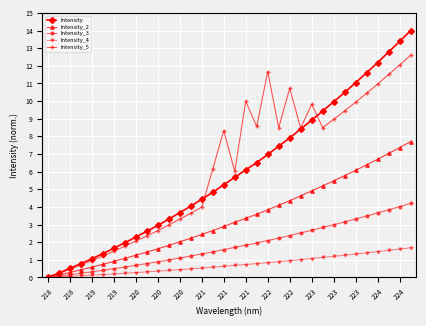

True or false: Intensity_5 has more than 2 points higher than both neighbors.

True